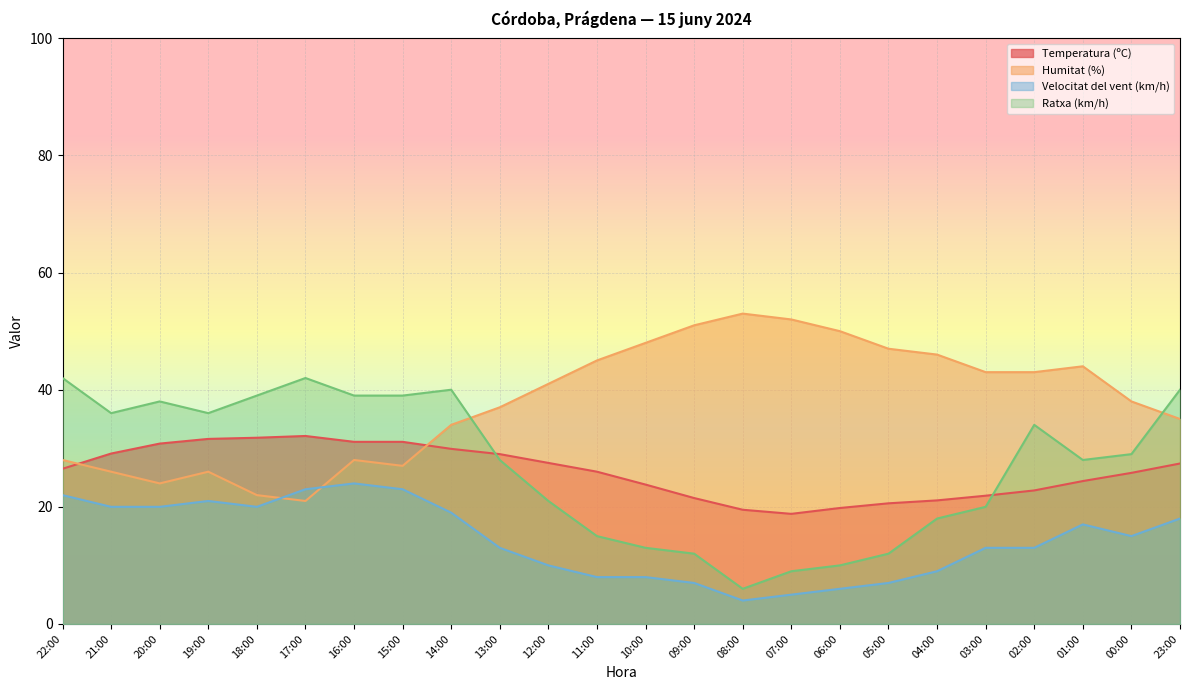

How many lines are shown in the chart?

4